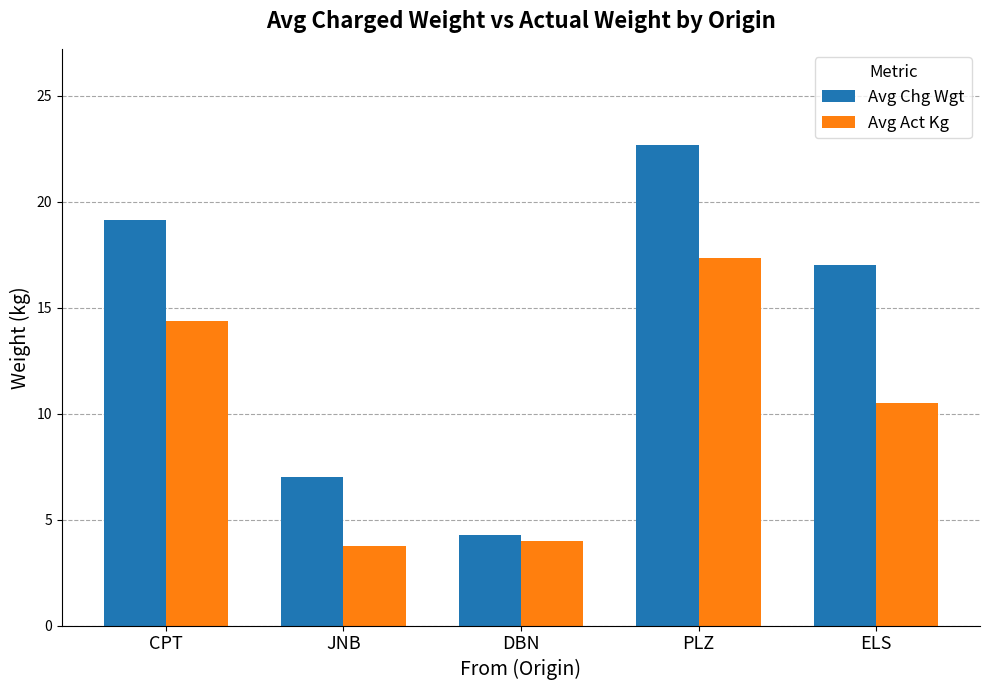

Does the chart contain any negative values?

No